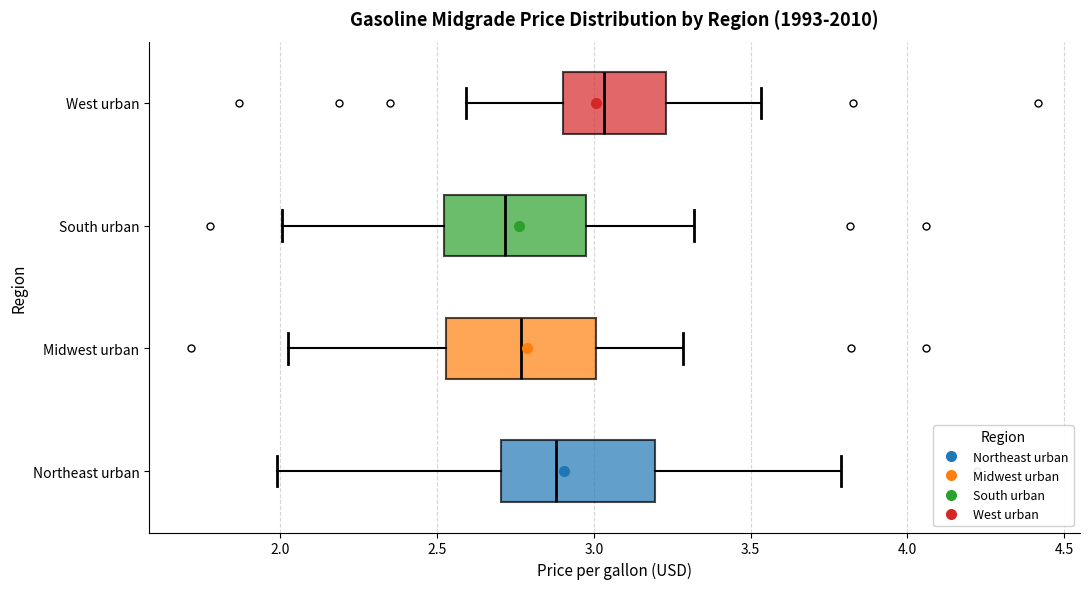

Where does the left whisker of the box for Midwest urban end on the x-axis? The values are not printed on the chart, so give them approximately, as read against the axis.

2.05